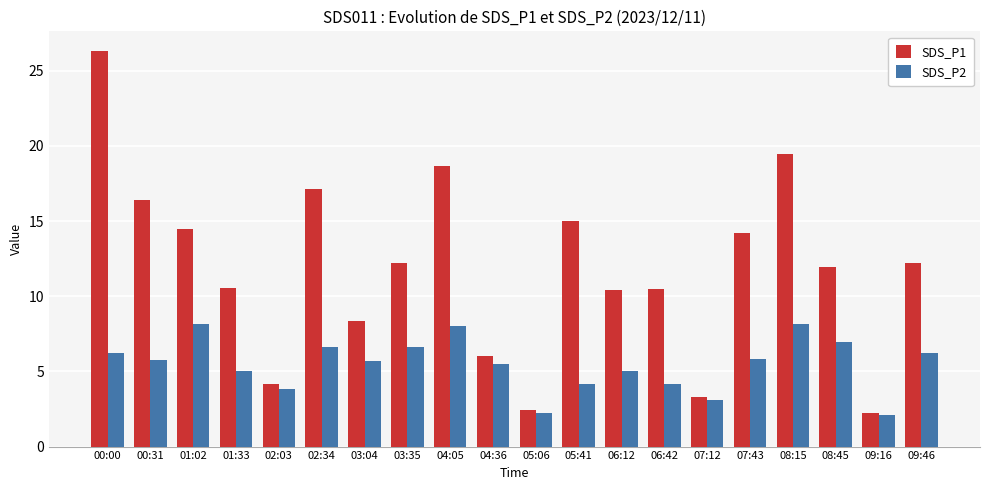

List the series in order of their overall mean, highest first.

SDS_P1, SDS_P2